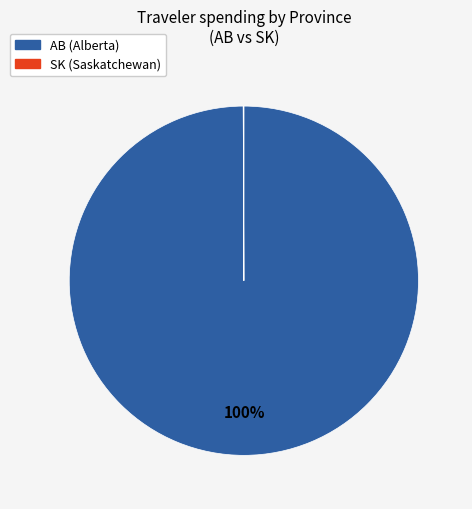

Is there any slice that represents more than half of the pie?

Yes